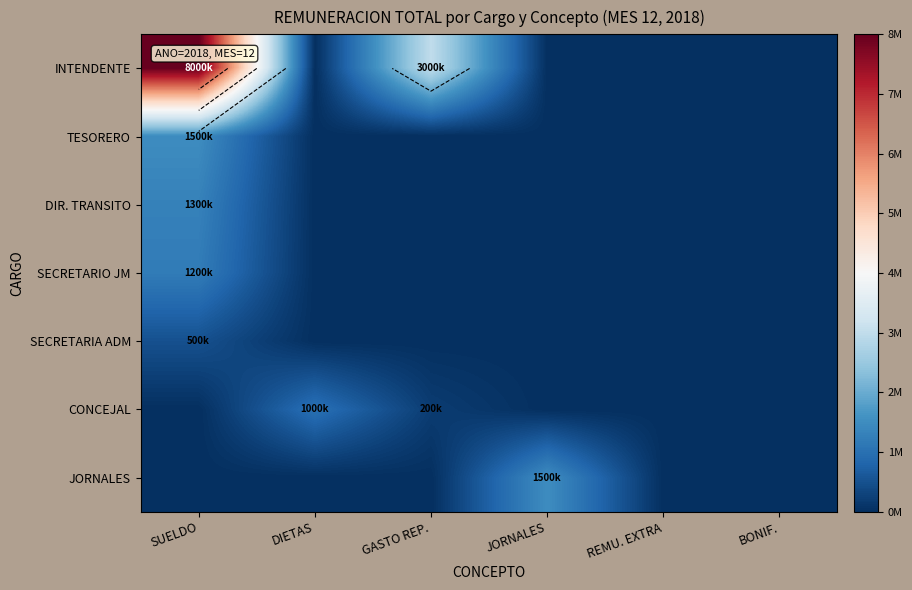

At how many categories does at least one series exceed 6267726?

1